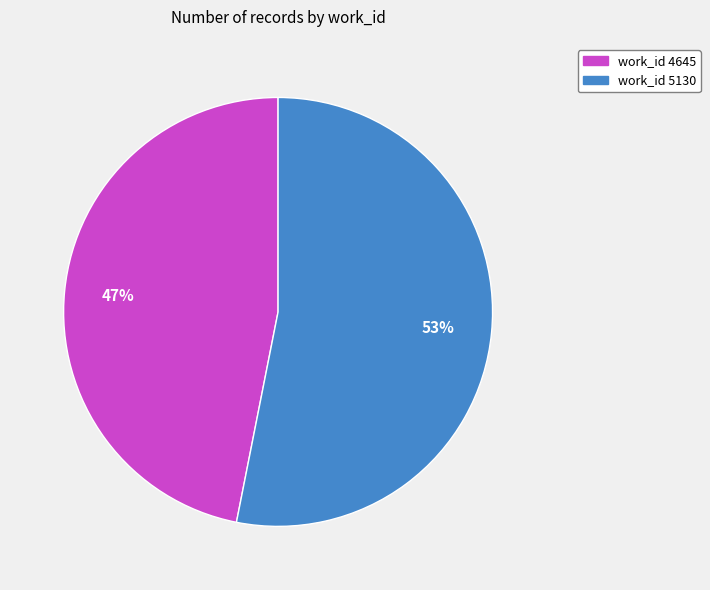

Does work_id 4645 represent more than half of the total?

No